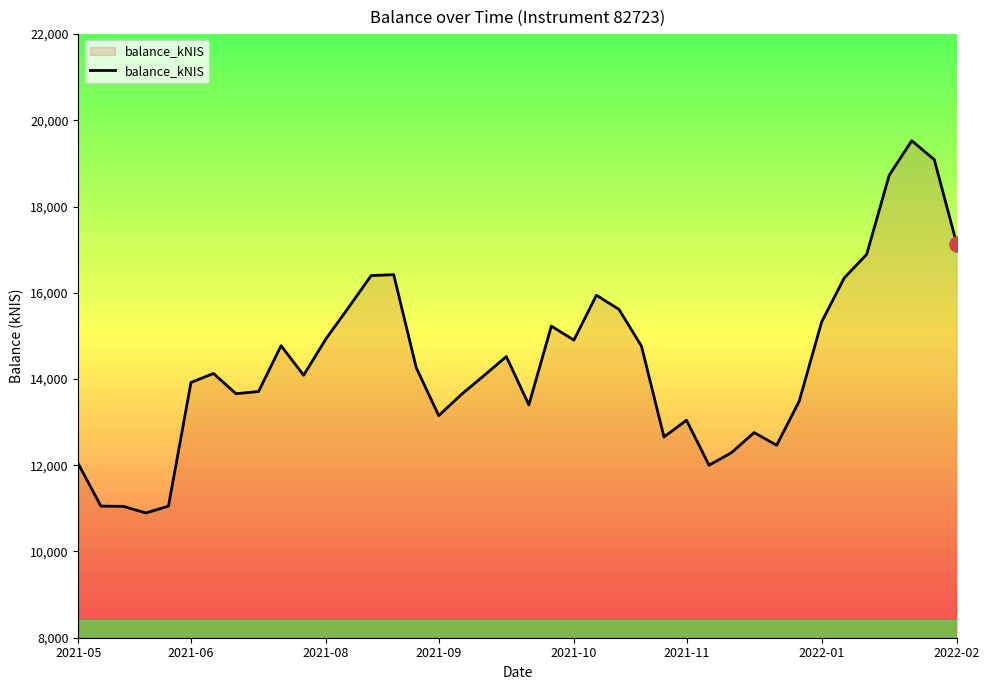

What is the greatest value displayed?

19527.2